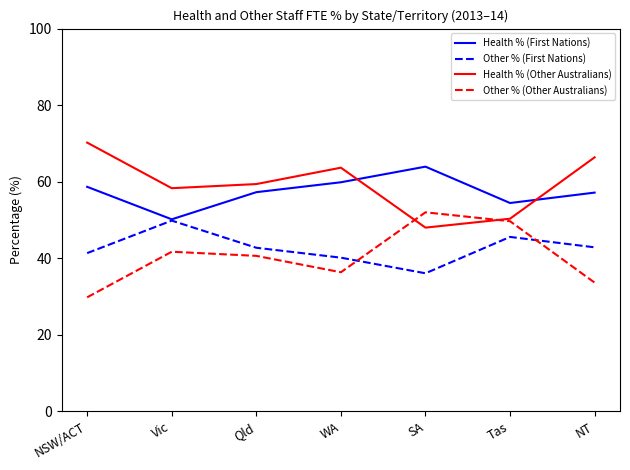

True or false: Health % (Other Australians) and Other % (First Nations) cross at least once.

False